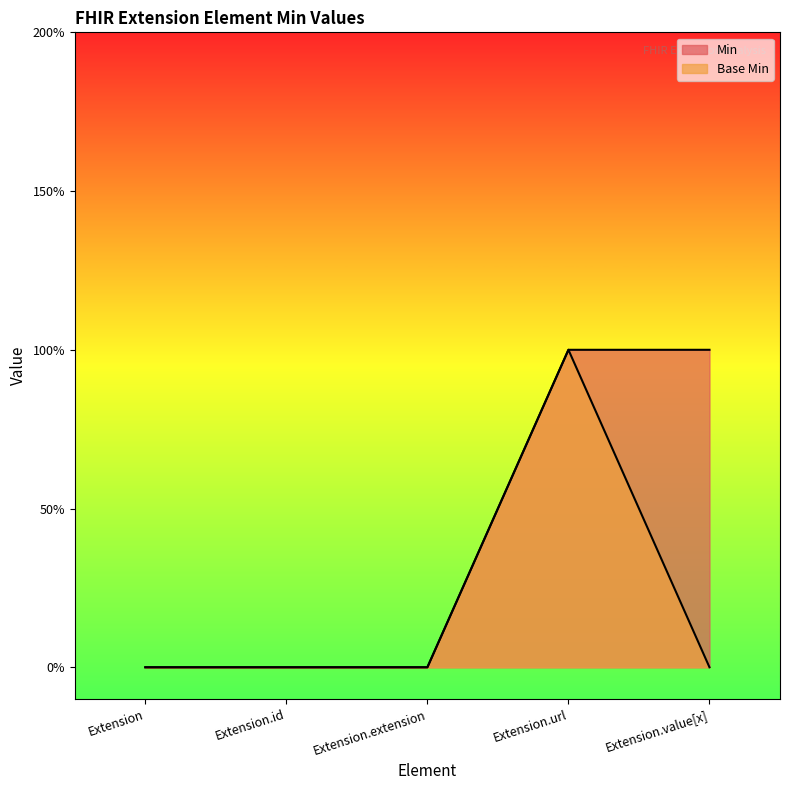

At Extension.value[x], list the series in order from smallest to largest.

Base Min, Min